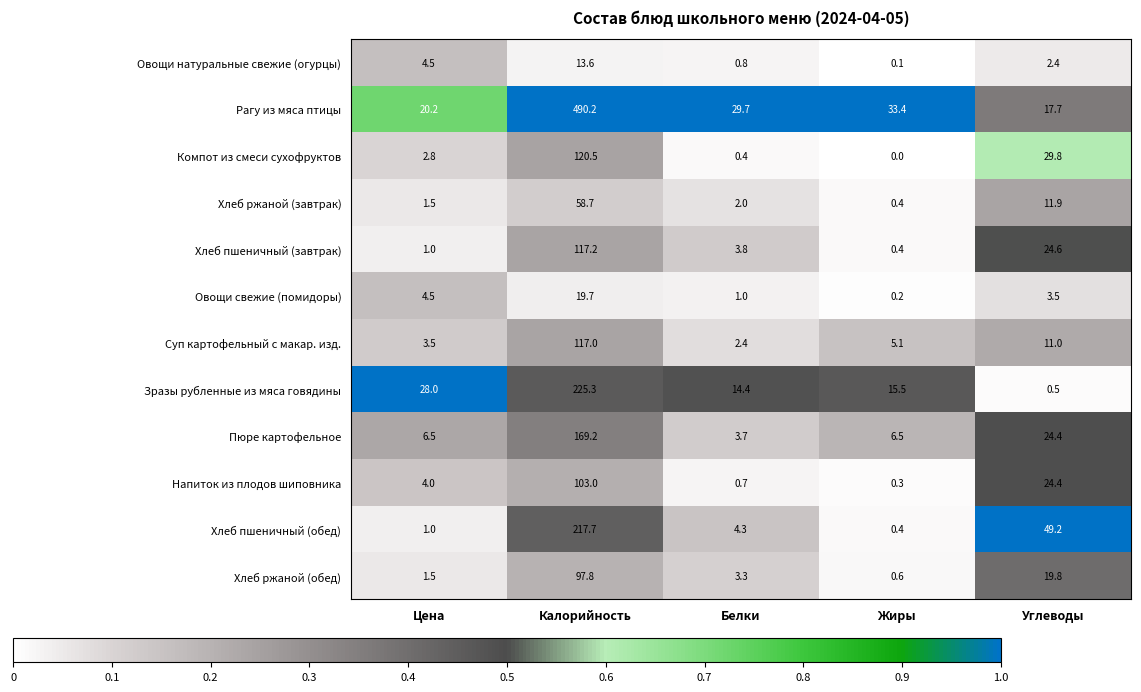

At how many categories does at least one series exceed 0?

5